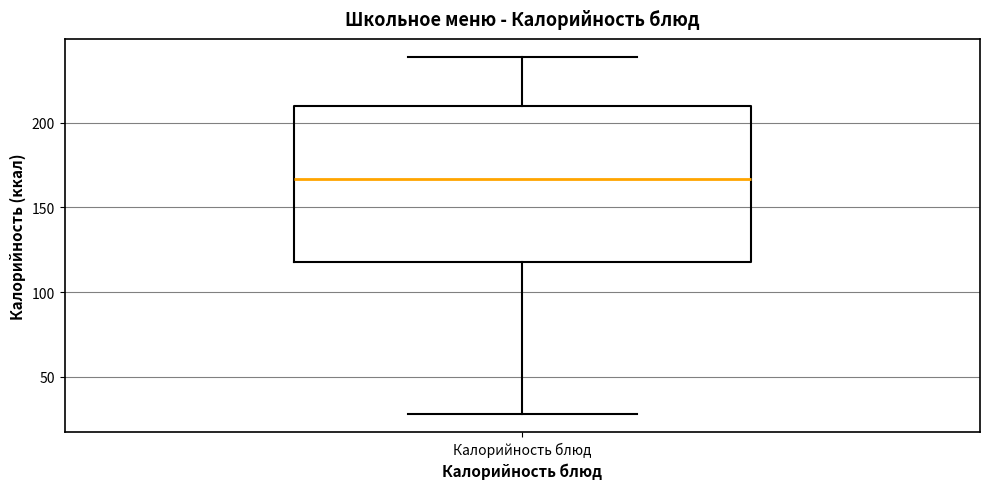

Where is the upper edge of the box for Калорийность блюд on the y-axis? The values are not printed on the chart, so give them approximately, as read against the axis.

210